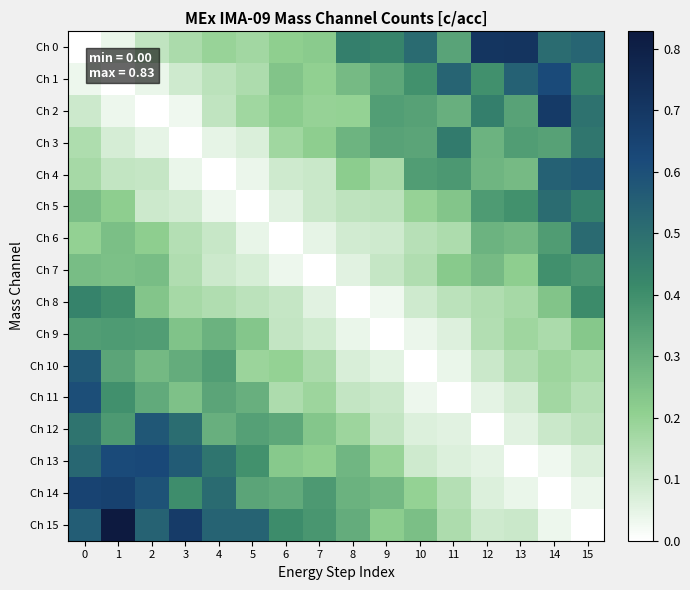

Reading left to right, what are all the values shown in this chart?

Ch 0: 0=0.0	1=0.0	2=0.1	3=0.2	4=0.2	5=0.2	6=0.2	7=0.2	8=0.4	9=0.4	10=0.5	11=0.3	12=0.7	13=0.7	14=0.5	15=0.5
Ch 1: 0=0.0	1=0.0	2=0.0	3=0.1	4=0.1	5=0.2	6=0.2	7=0.2	8=0.3	9=0.3	10=0.4	11=0.5	12=0.4	13=0.5	14=0.6	15=0.4
Ch 2: 0=0.1	1=0.0	2=0.0	3=0.0	4=0.1	5=0.2	6=0.2	7=0.2	8=0.2	9=0.4	10=0.3	11=0.3	12=0.4	13=0.3	14=0.7	15=0.5
Ch 3: 0=0.1	1=0.1	2=0.0	3=0.0	4=0.0	5=0.1	6=0.2	7=0.2	8=0.3	9=0.3	10=0.3	11=0.5	12=0.3	13=0.4	14=0.3	15=0.5
Ch 4: 0=0.2	1=0.1	2=0.1	3=0.0	4=0.0	5=0.0	6=0.1	7=0.1	8=0.2	9=0.2	10=0.4	11=0.4	12=0.3	13=0.3	14=0.5	15=0.6
Ch 5: 0=0.3	1=0.2	2=0.1	3=0.1	4=0.0	5=0.0	6=0.1	7=0.1	8=0.1	9=0.1	10=0.2	11=0.2	12=0.4	13=0.4	14=0.5	15=0.4
Ch 6: 0=0.2	1=0.3	2=0.2	3=0.1	4=0.1	5=0.0	6=0.0	7=0.0	8=0.1	9=0.1	10=0.1	11=0.2	12=0.3	13=0.3	14=0.4	15=0.5
Ch 7: 0=0.3	1=0.3	2=0.3	3=0.1	4=0.1	5=0.1	6=0.0	7=0.0	8=0.1	9=0.1	10=0.1	11=0.2	12=0.3	13=0.2	14=0.4	15=0.4
Ch 8: 0=0.4	1=0.4	2=0.2	3=0.2	4=0.1	5=0.1	6=0.1	7=0.1	8=0.0	9=0.0	10=0.1	11=0.1	12=0.1	13=0.2	14=0.2	15=0.4
Ch 9: 0=0.4	1=0.4	2=0.4	3=0.2	4=0.3	5=0.2	6=0.1	7=0.1	8=0.0	9=0.0	10=0.0	11=0.1	12=0.1	13=0.2	14=0.2	15=0.2
Ch 10: 0=0.6	1=0.3	2=0.3	3=0.3	4=0.4	5=0.2	6=0.2	7=0.2	8=0.1	9=0.1	10=0.0	11=0.0	12=0.1	13=0.1	14=0.2	15=0.2
Ch 11: 0=0.6	1=0.4	2=0.3	3=0.2	4=0.3	5=0.3	6=0.2	7=0.2	8=0.1	9=0.1	10=0.0	11=0.0	12=0.1	13=0.1	14=0.2	15=0.1
Ch 12: 0=0.5	1=0.4	2=0.6	3=0.5	4=0.3	5=0.3	6=0.3	7=0.2	8=0.2	9=0.1	10=0.1	11=0.1	12=0.0	13=0.1	14=0.1	15=0.1
Ch 13: 0=0.5	1=0.6	2=0.6	3=0.6	4=0.5	5=0.4	6=0.2	7=0.2	8=0.3	9=0.2	10=0.1	11=0.1	12=0.0	13=0.0	14=0.0	15=0.1
Ch 14: 0=0.7	1=0.7	2=0.6	3=0.4	4=0.5	5=0.3	6=0.3	7=0.4	8=0.3	9=0.3	10=0.2	11=0.1	12=0.1	13=0.0	14=0.0	15=0.0
Ch 15: 0=0.6	1=0.8	2=0.5	3=0.7	4=0.5	5=0.5	6=0.4	7=0.4	8=0.3	9=0.2	10=0.3	11=0.2	12=0.1	13=0.1	14=0.0	15=0.0